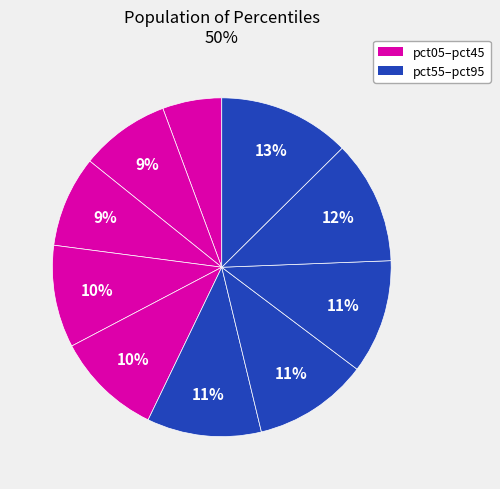

How many segments does this pie chart have?

10